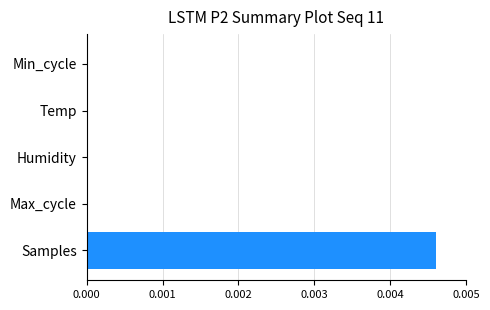

The value at Samples is 0.0. True or false?

True